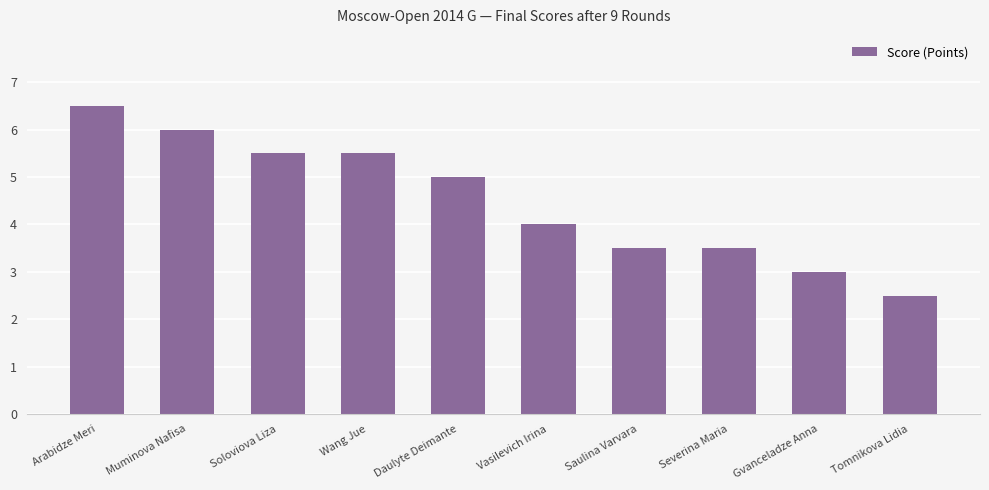

True or false: the data shows 5.5 at Vasilevich Irina.

False